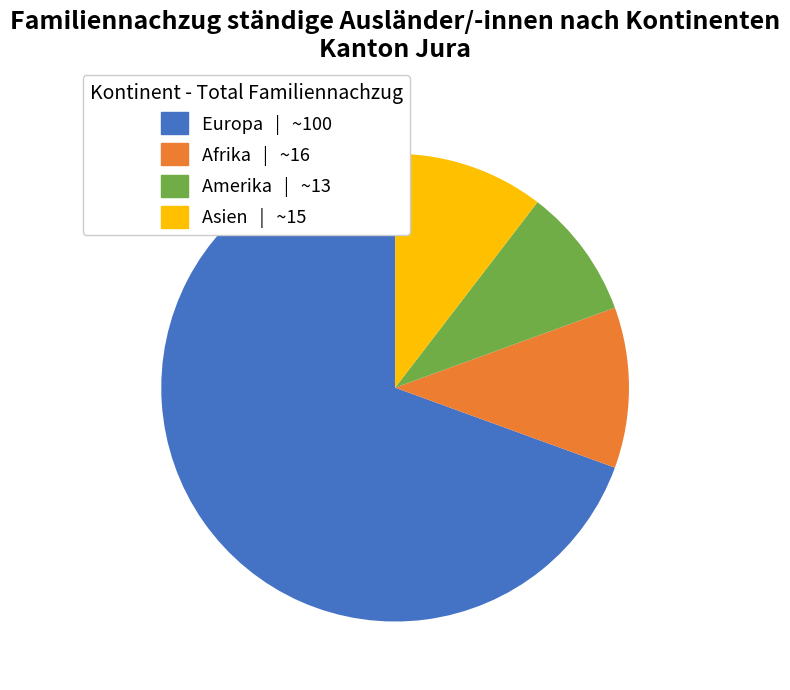

Is the sum of Europa | ~100 and Afrika | ~16 greater than half?

Yes